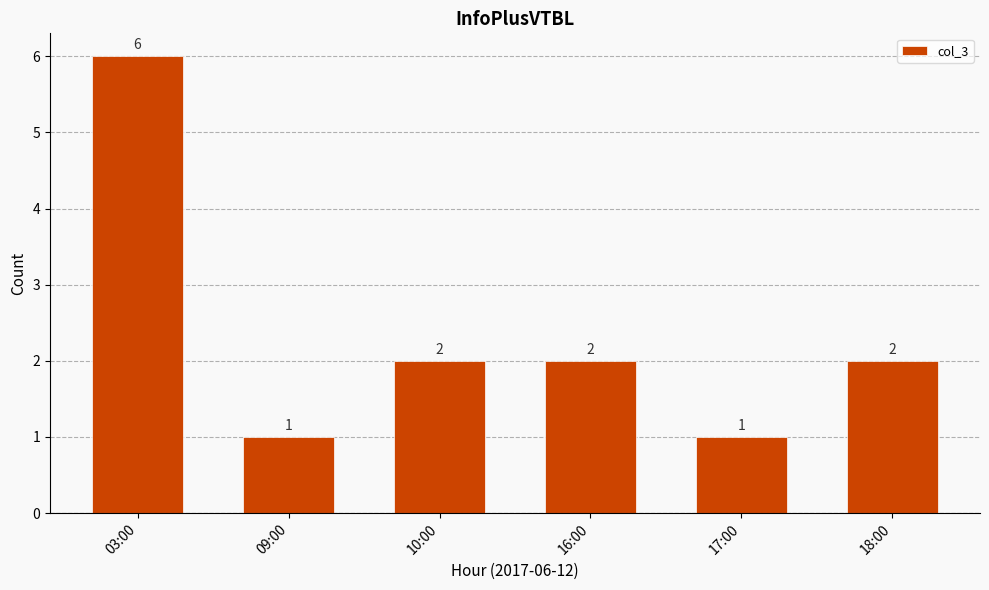

What is the value of the 6th bar from the left?

2